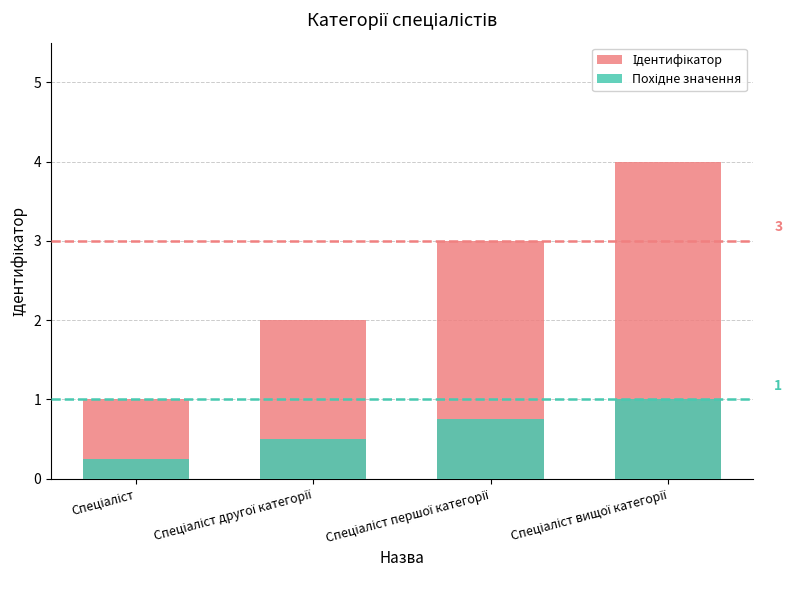

List the labels in order of Ідентифікатор value, largest first.

Спеціаліст вищої категорії, Спеціаліст першої категорії, Спеціаліст другої категорії, Спеціаліст